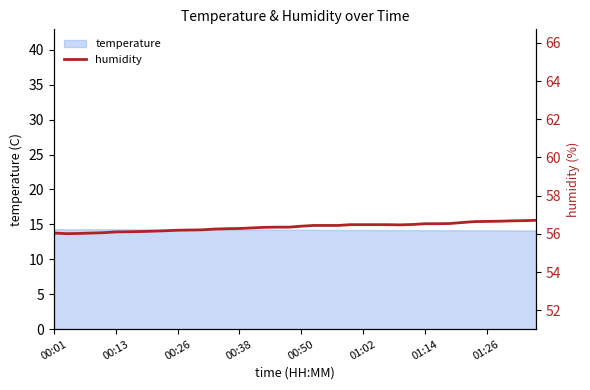

Reading right to left, transcribe all the data shown in this chart.

56.7	56.7	56.7	56.7	56.6	56.6	56.6	56.5	56.5	56.5	56.5	56.5	56.5	56.5	56.5	56.5	56.4	56.4	56.4	56.4	56.4	56.4	56.3	56.3	56.3	56.3	56.2	56.2	56.2	56.2	56.2	56.1	56.1	56.1	56.1	56.1	56.0	56.0	56.0	56.0